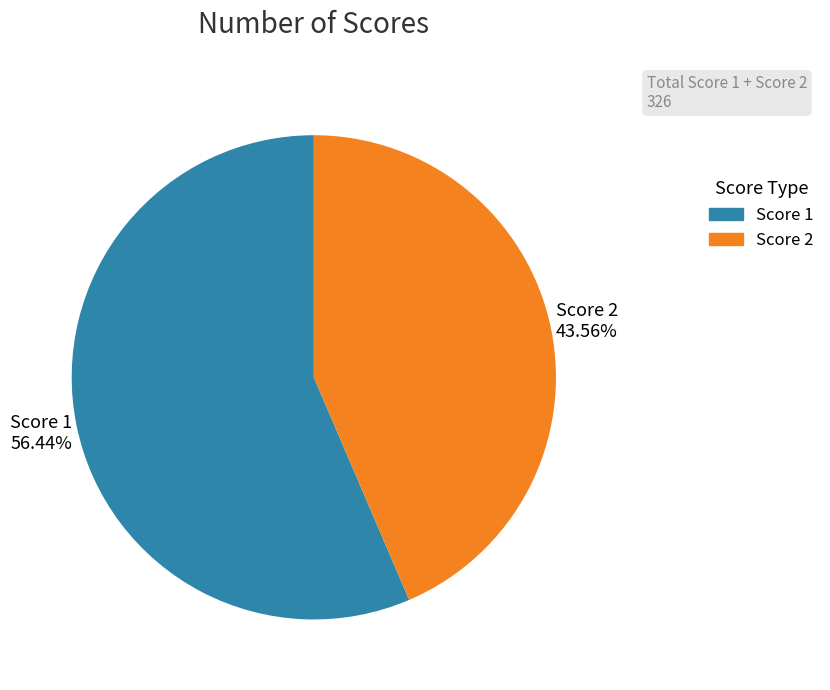

To the nearest percent, what is the average slice percentage?

50%